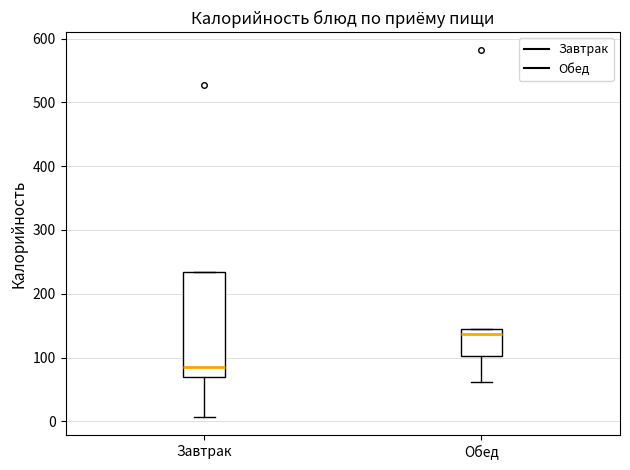

Which box's median line is the lowest?

Завтрак